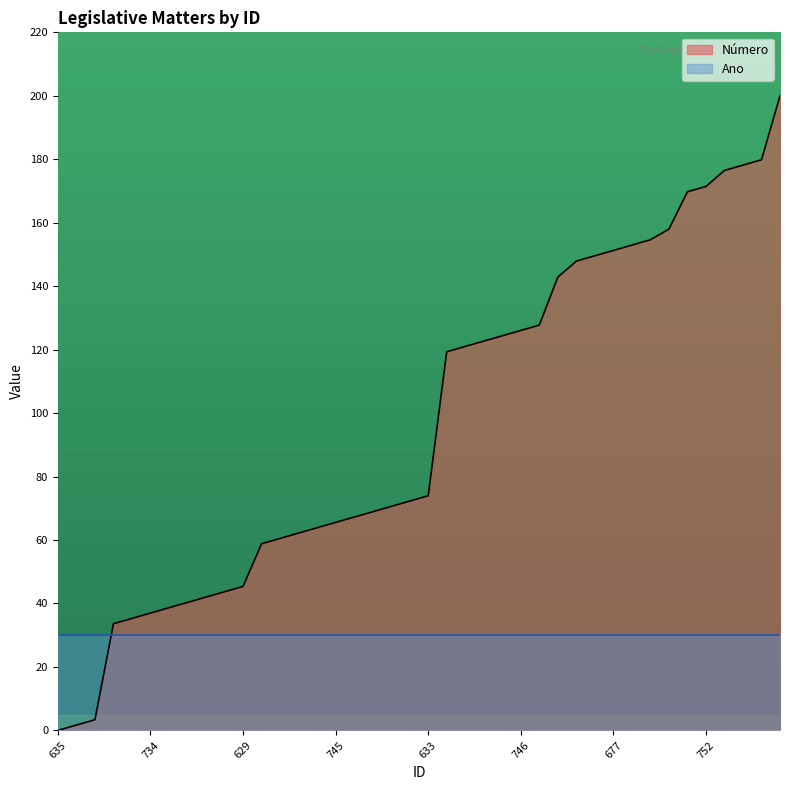

What is the value of the 32nd point from the left?

152.9